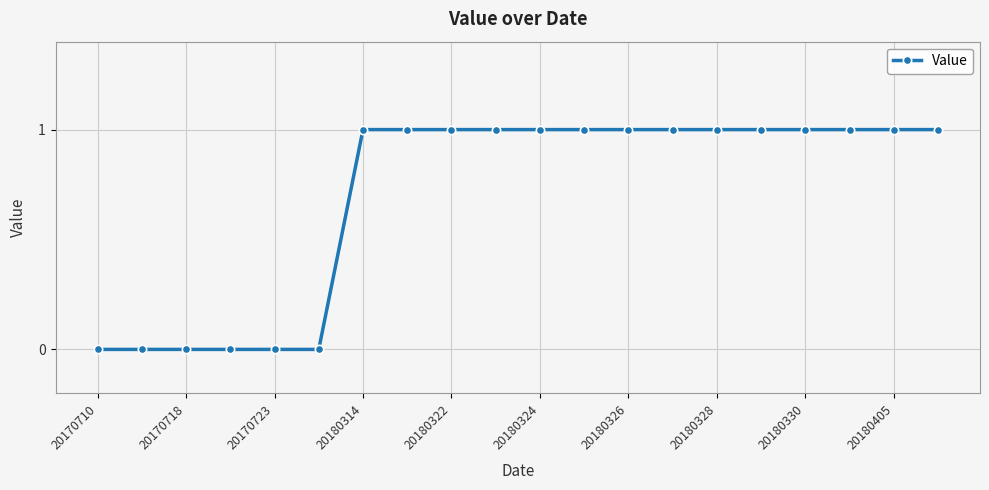

What is the greatest value displayed?

1